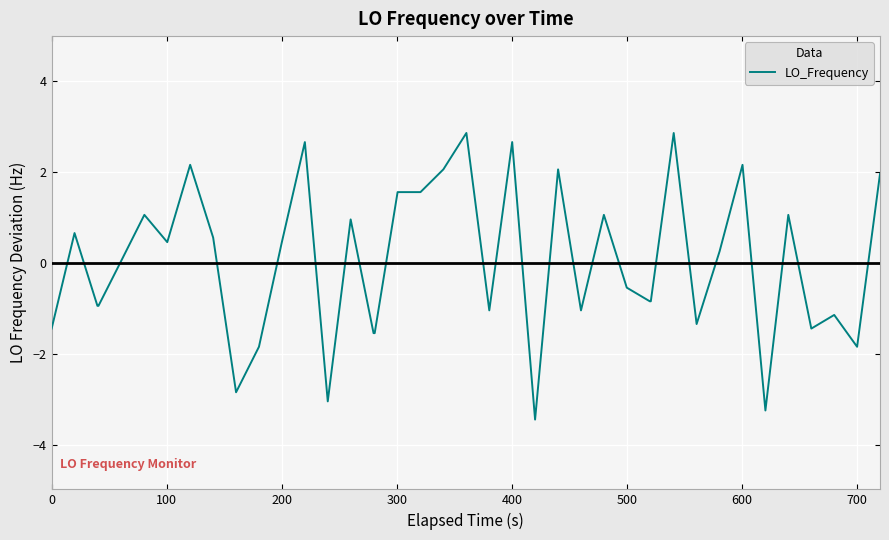

What is the maximum value shown in the chart?

2.9